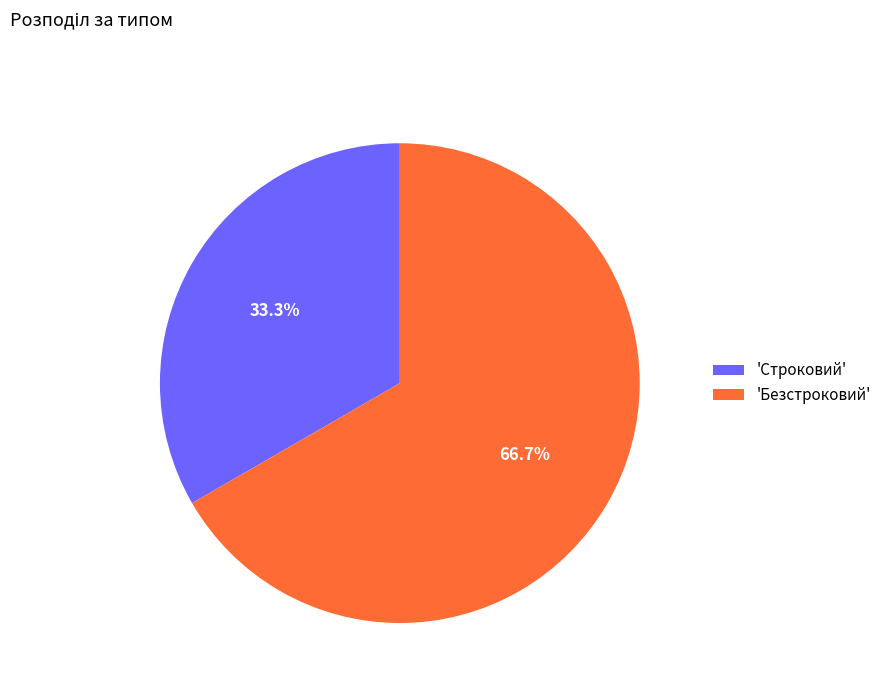

To the nearest percent, what is the difference between the largest and smallest slice percentages?

33%